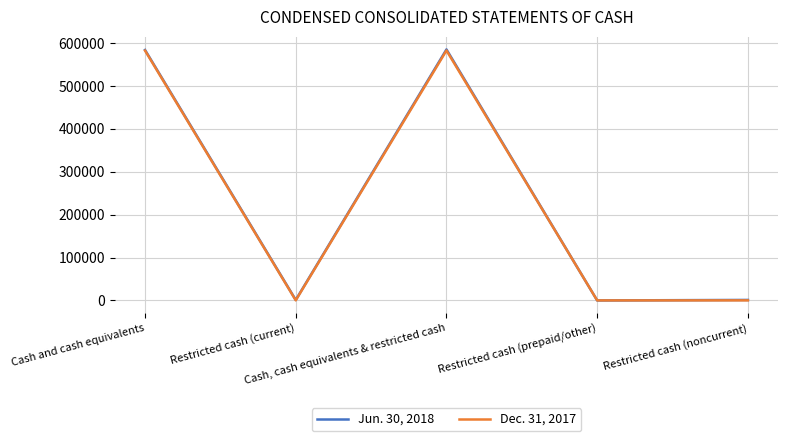

What are all the series names shown in the legend?

Jun. 30, 2018, Dec. 31, 2017